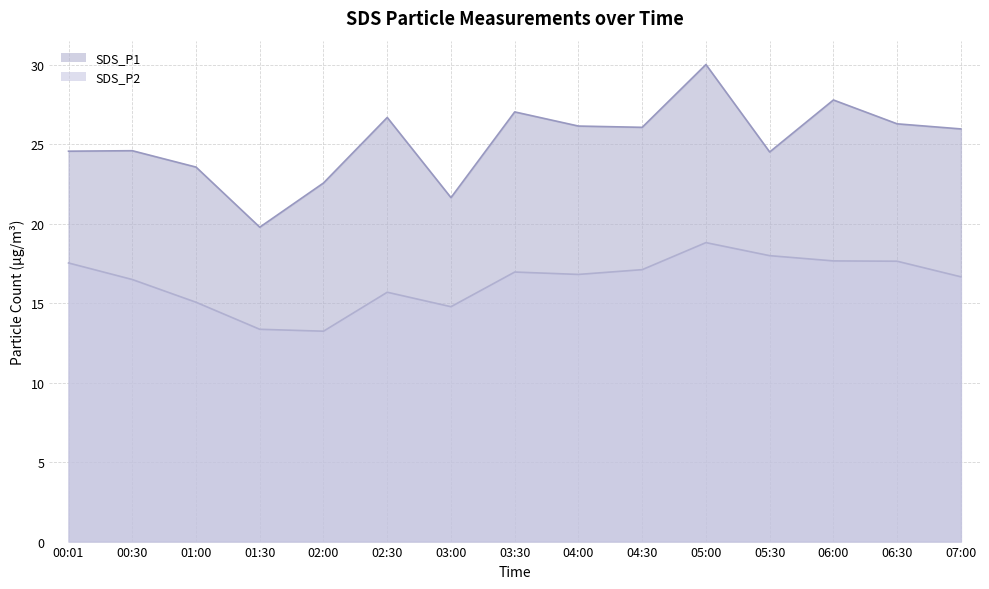

What is the value of the SDS_P1 point at the 5th from the left?

22.6